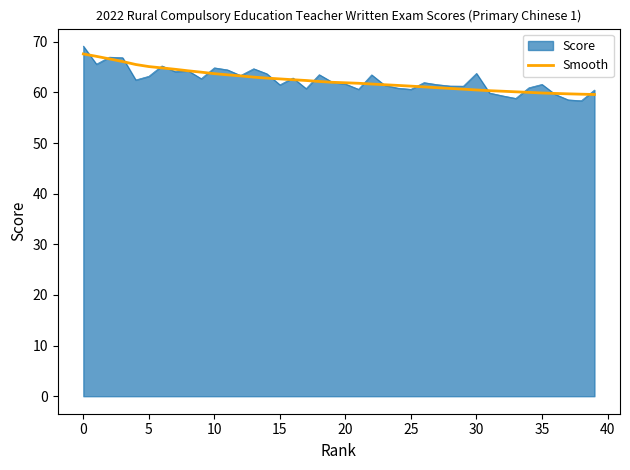

What is the lowest value of the Score series?

58.4